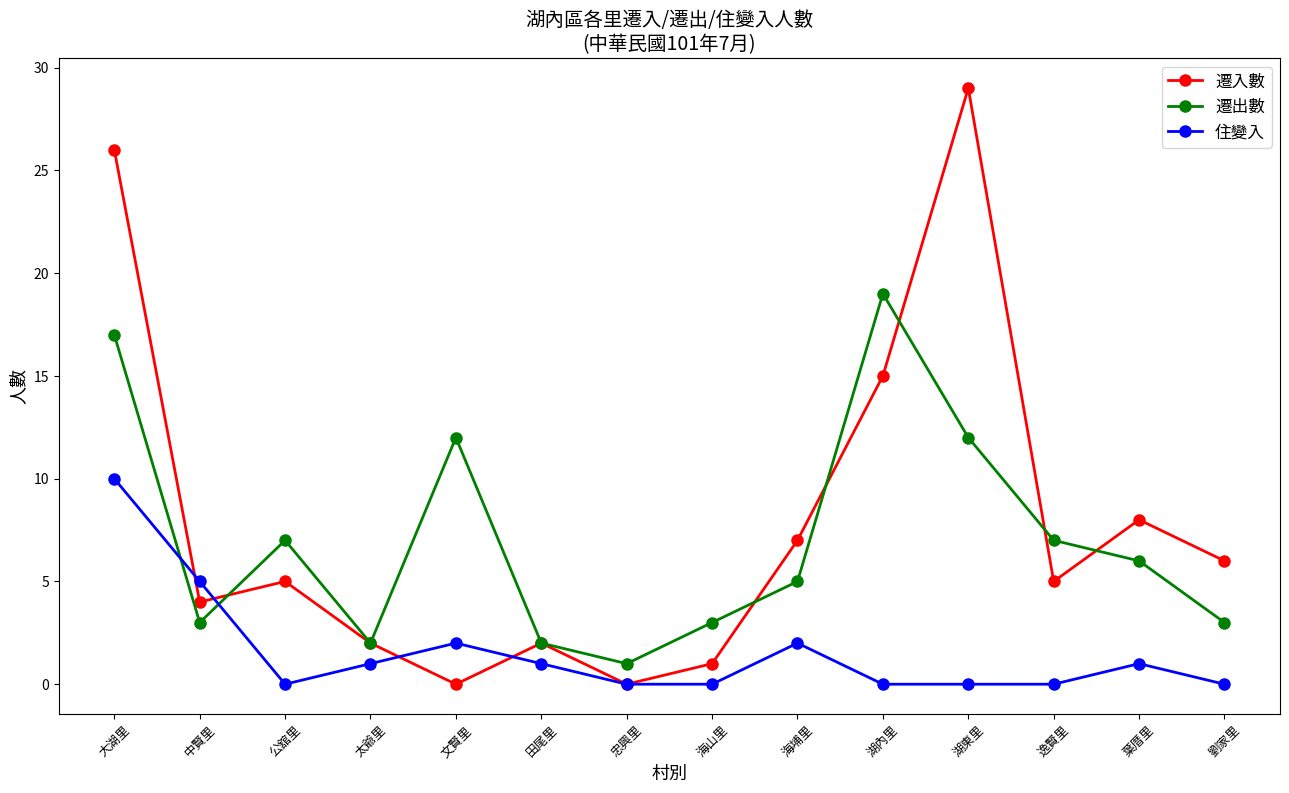

What is the difference between the 遷入數 values at 公舘里 and 忠興里?

5